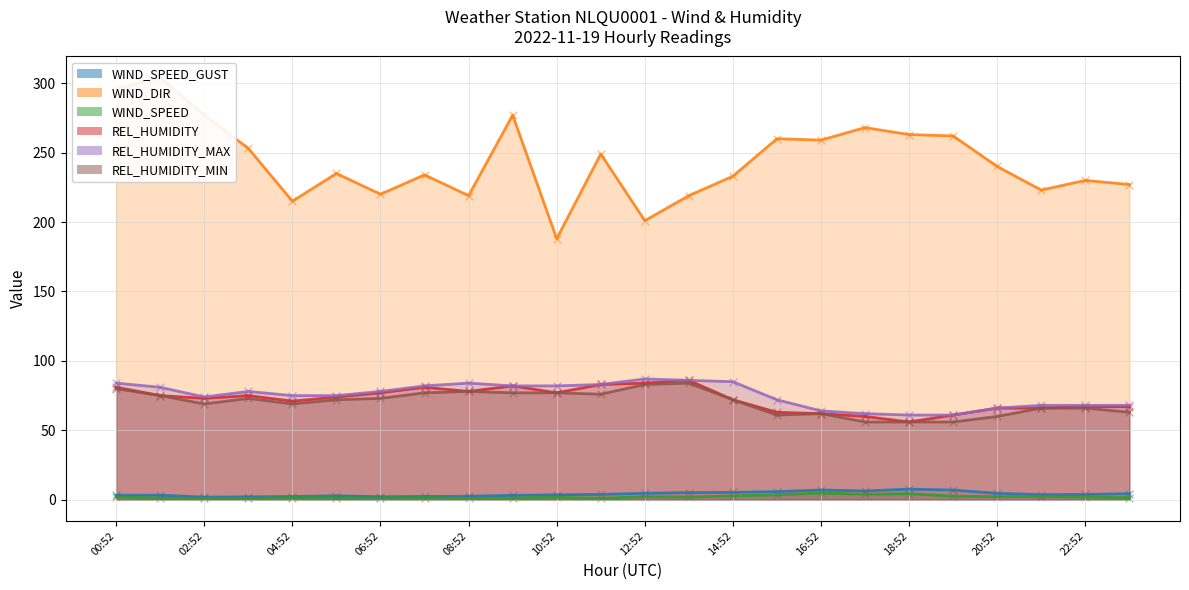

What is the total value across all series at 22:52?

436.7